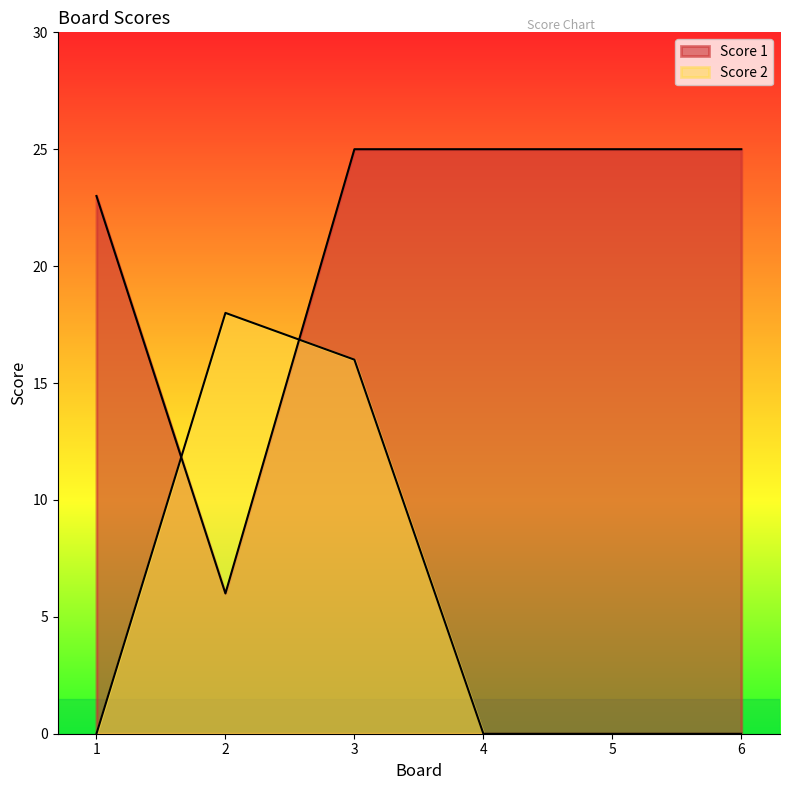

What is the difference between the maximum and minimum values in the Score 2 series?

18